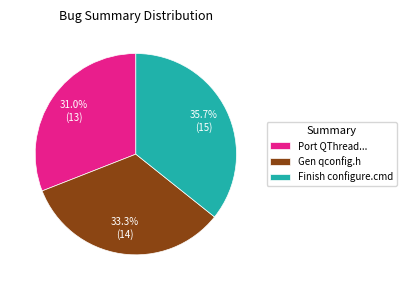

Does Port QThread... account for over 50% of the chart?

No